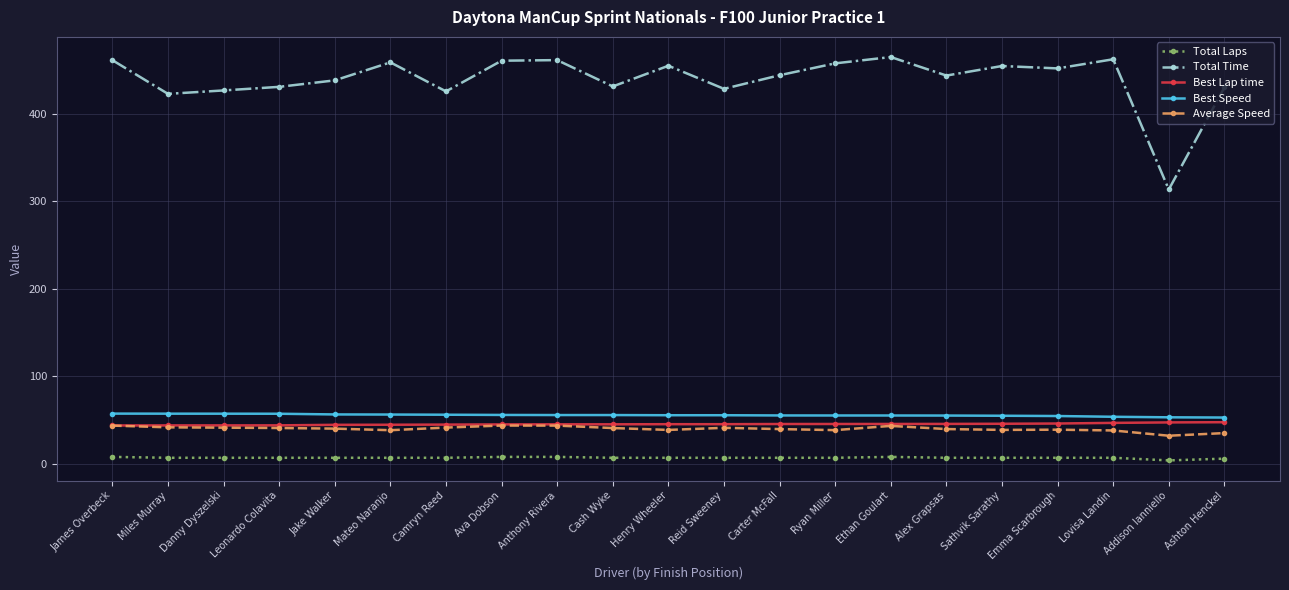

What is the label of the 16th point from the left?

Alex Grapsas